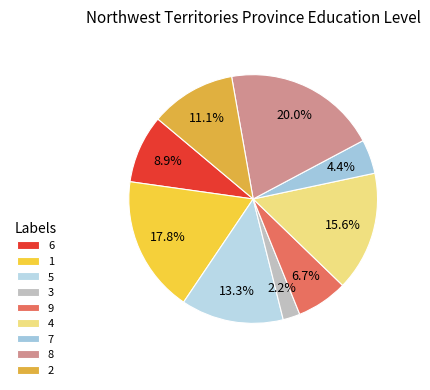

Approximately how many times larger is the value at 3 compared to 4?

0.1